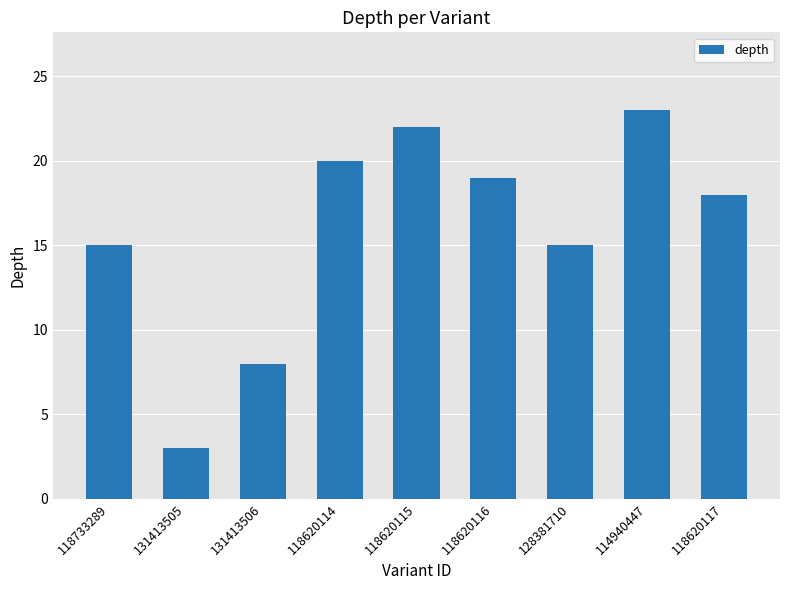

What is the change in value from 114940447 to 118620117?

-5